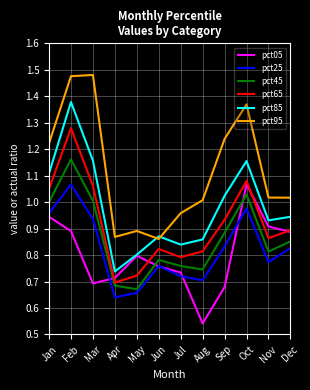

At which category does pct85 reach its first local peak?

Feb